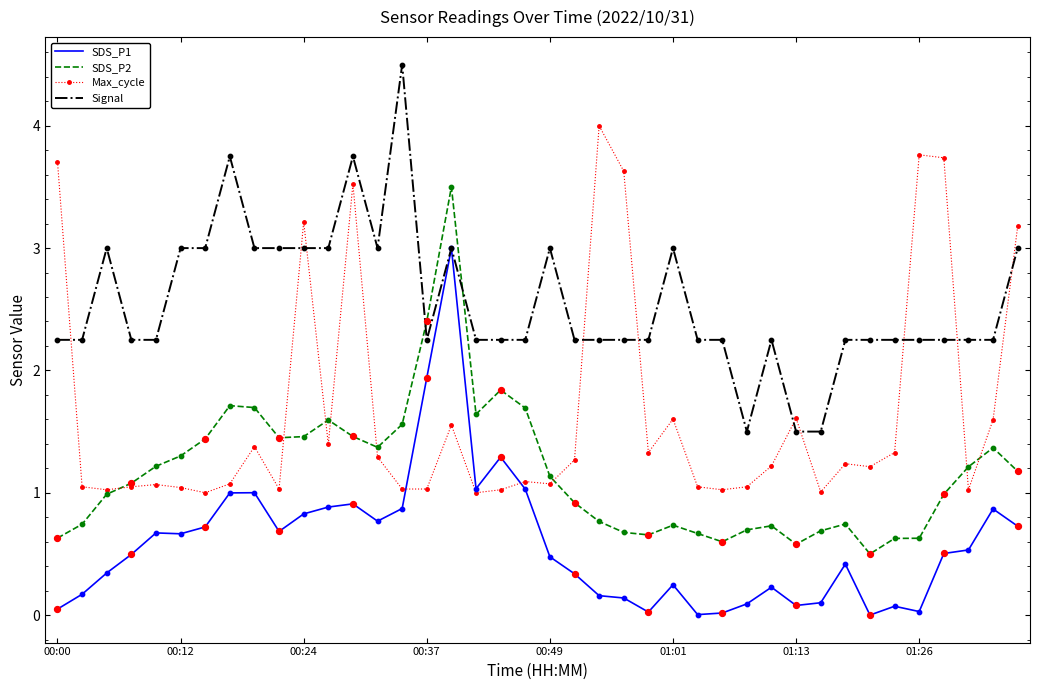

Rank the series by their average value, from highest to lowest.

Signal, Max_cycle, SDS_P2, SDS_P1